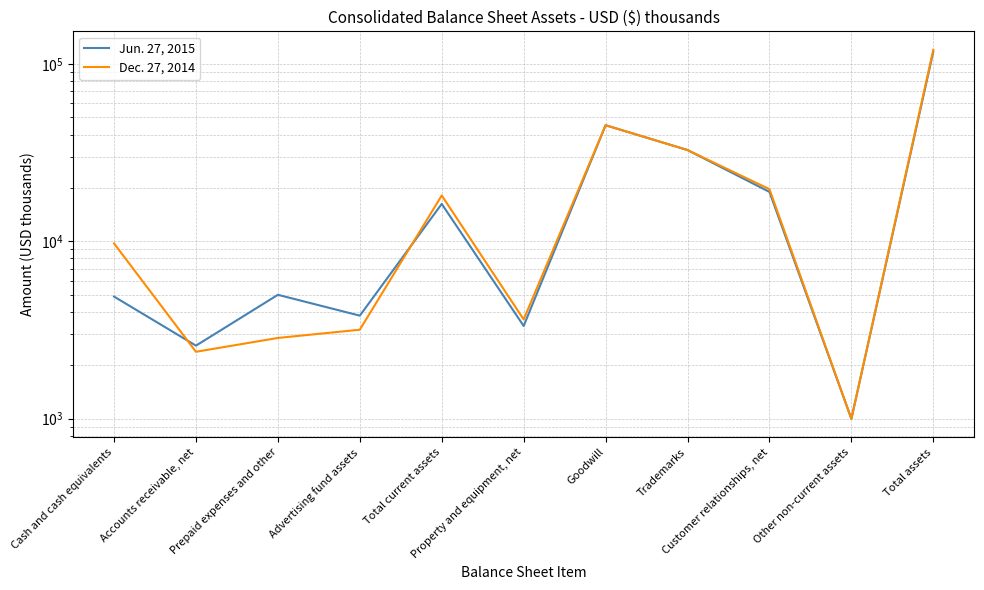

Which series has the largest total across all categories?

Dec. 27, 2014